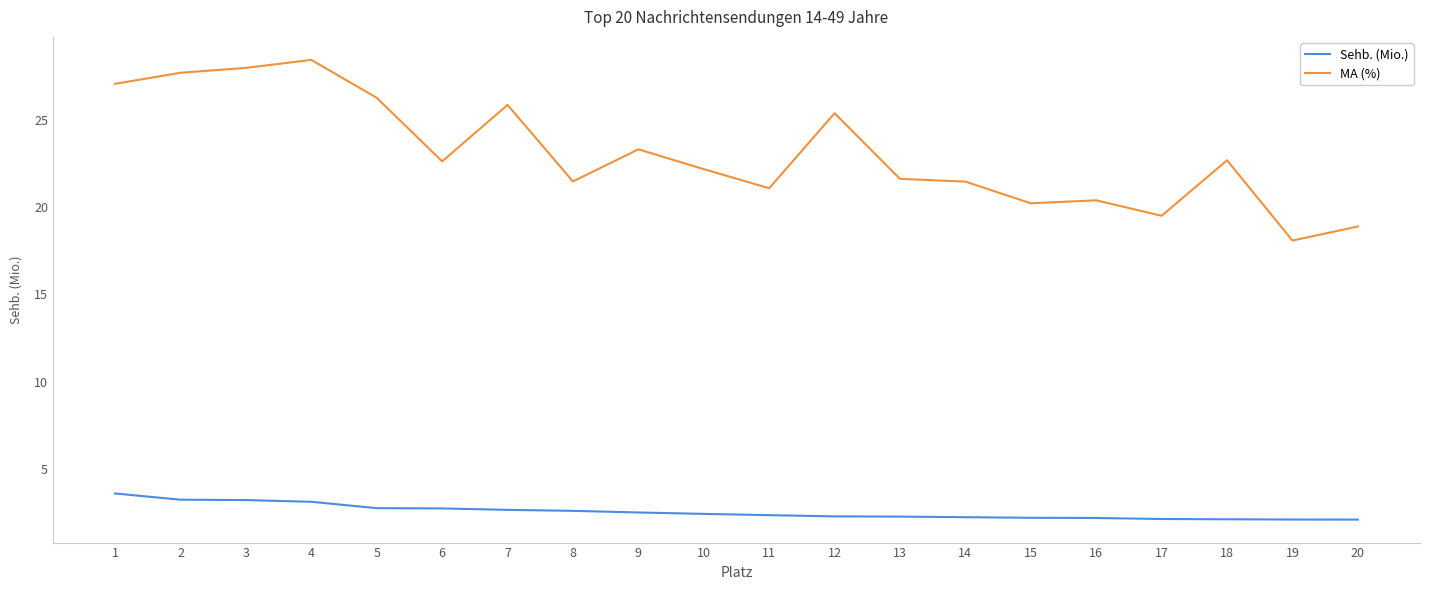

What is the difference between the highest and lowest values at 10?

19.8